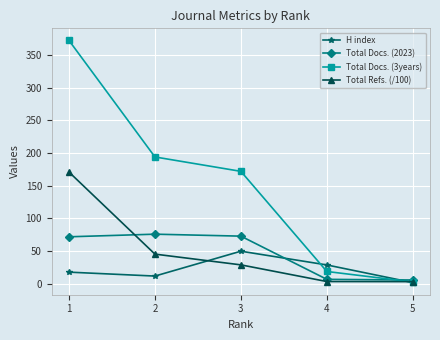

What is the spread (max minus min) of values at 1?

354.0